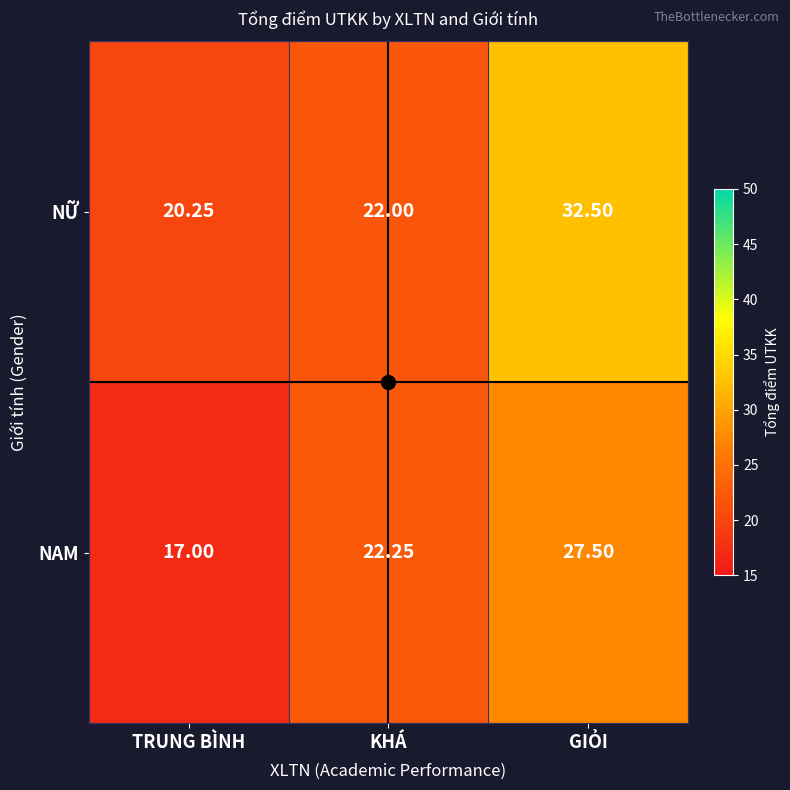

Which series has the widest spread of values?

NỮ